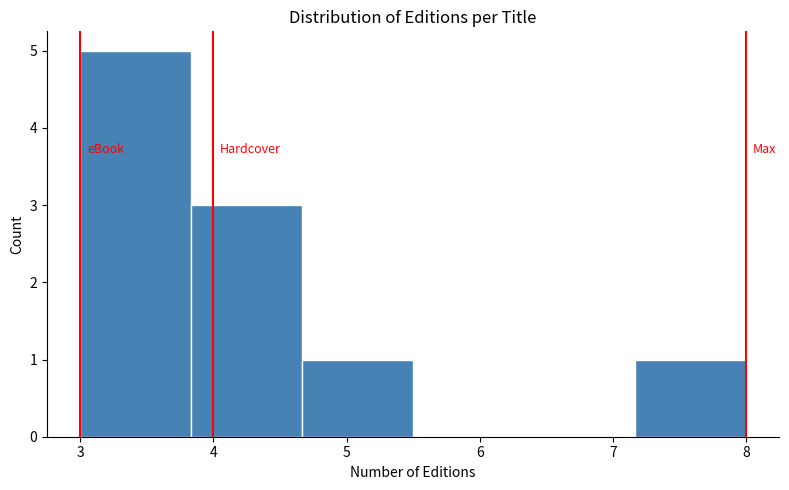

Reading left to right, list every bar in this chart as the range it spans on the x-axis followed by its height. Neither the bar edges nor the heights are printed on the chart, so give them approximately, as read against the axes.

3.0 to 3.8: 5
3.8 to 4.7: 3
4.7 to 5.5: 1
5.5 to 6.3: 0
6.3 to 7.2: 0
7.2 to 8.0: 1